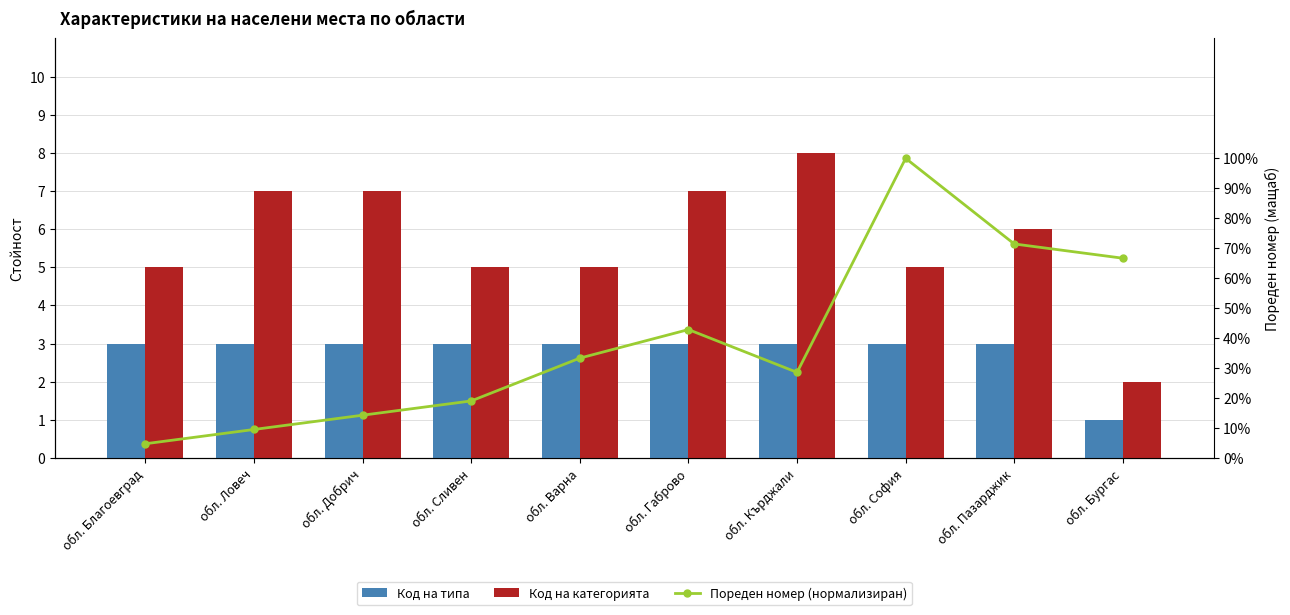

True or false: Код на категорията has a value of 7.0 at обл. Добрич.

True